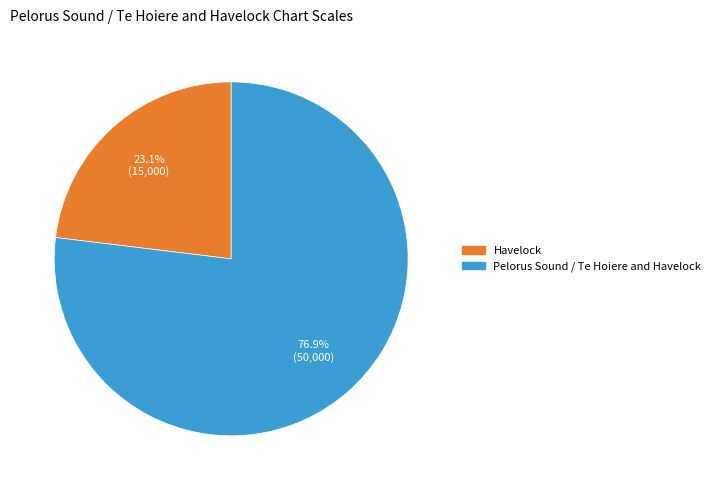

How many segments does this pie chart have?

2